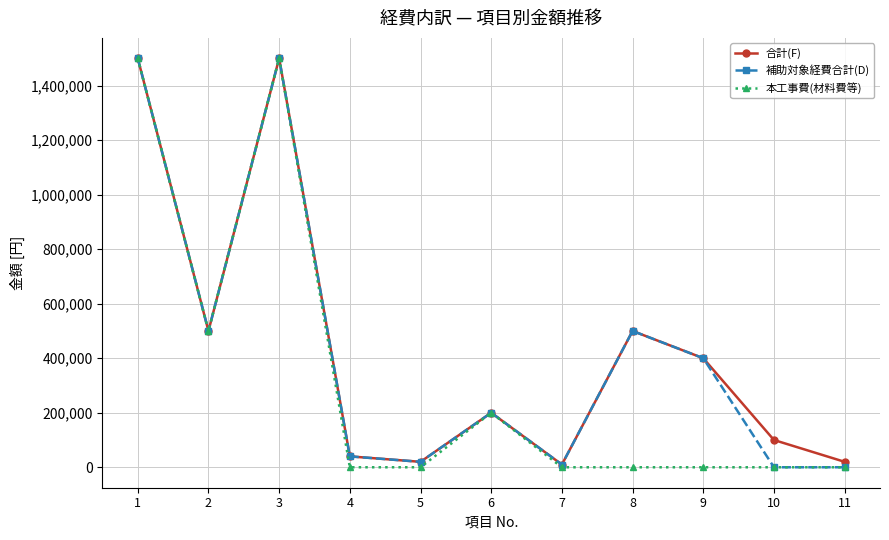

What is the greatest value displayed?

1500000